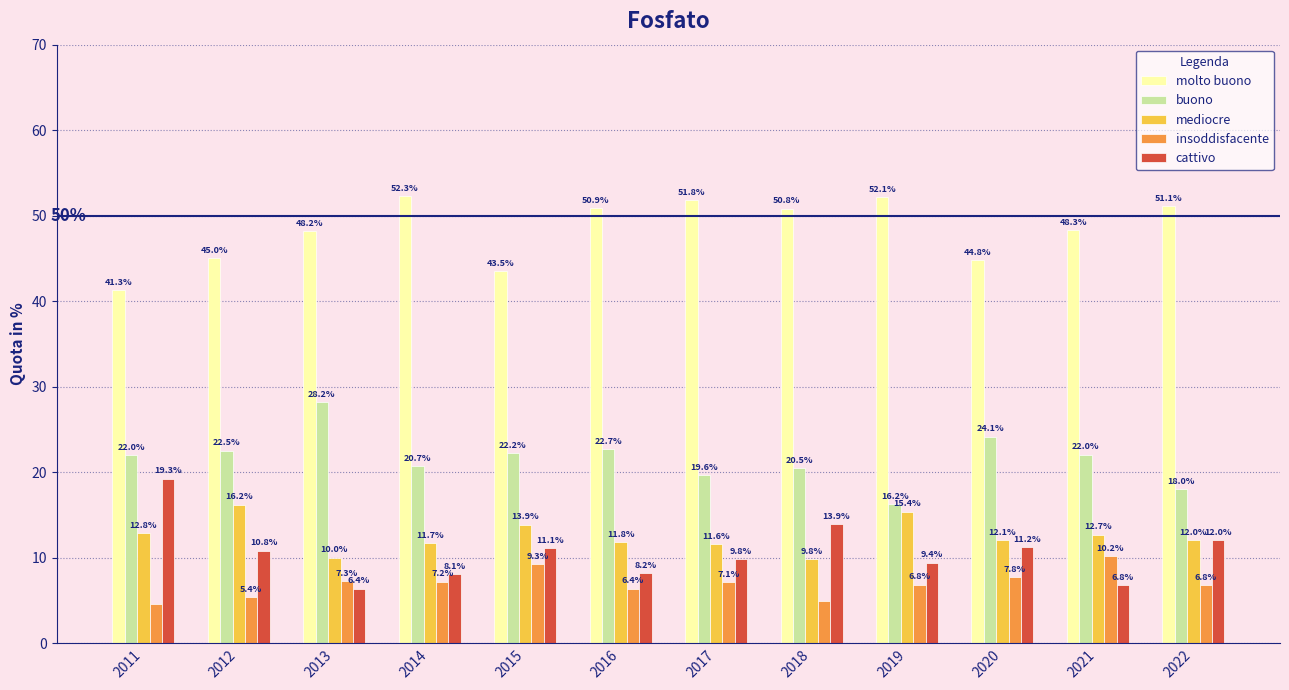

The value of mediocre at 2012 is 16.2. True or false?

True